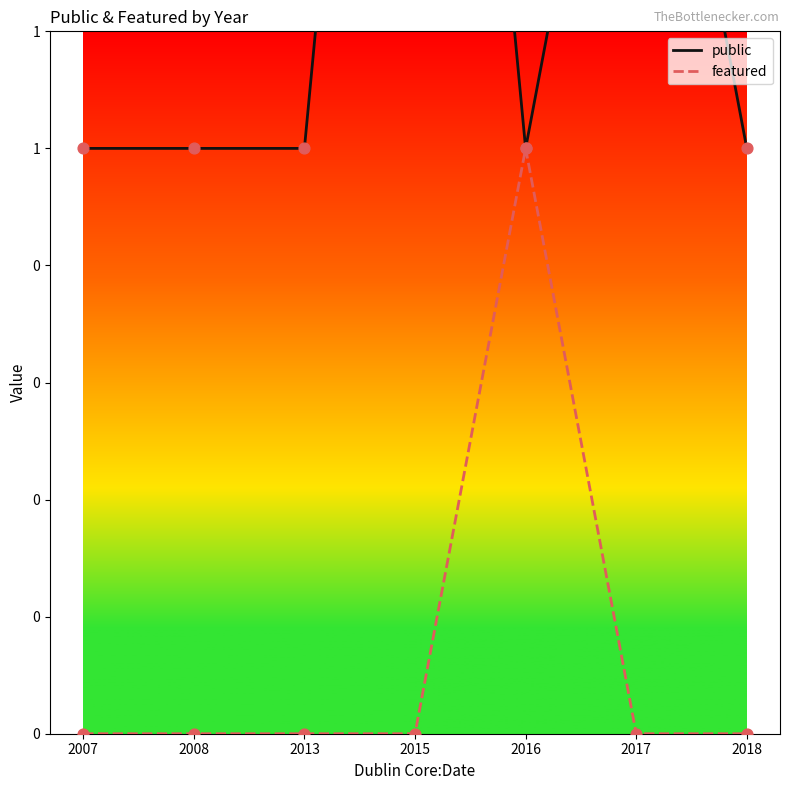

At how many categories does at least one series exceed 1?

2